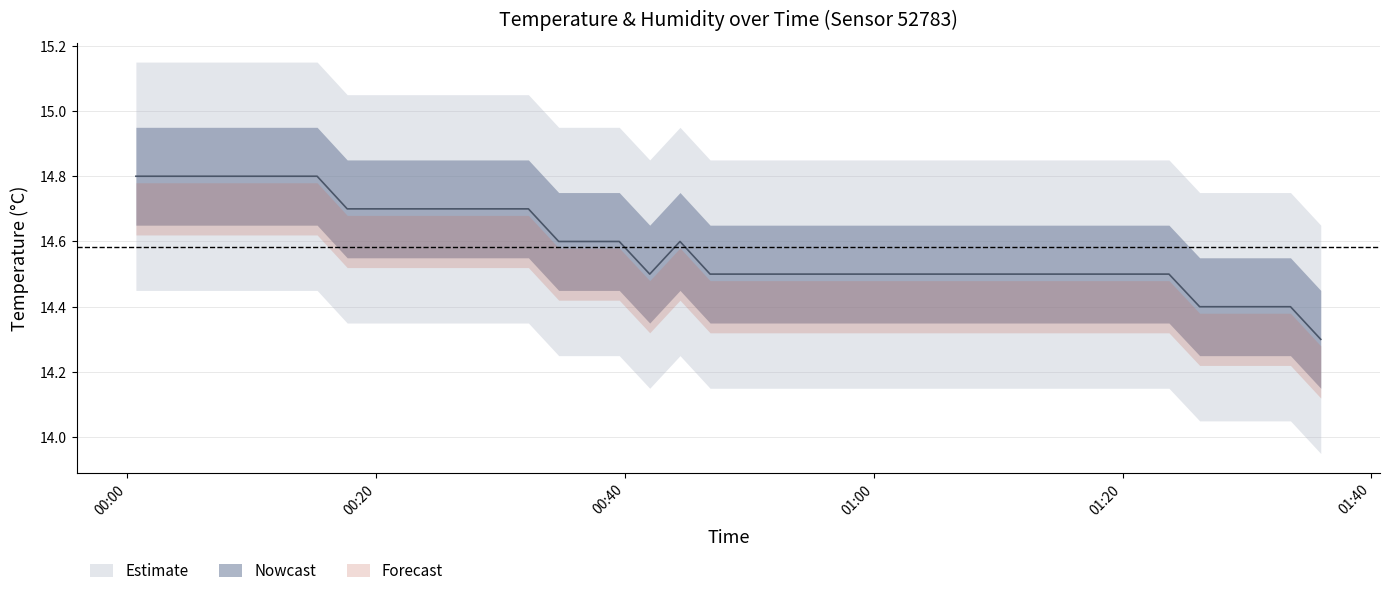

At which label is the value closest to 14?

2022-07-06T01:35:56